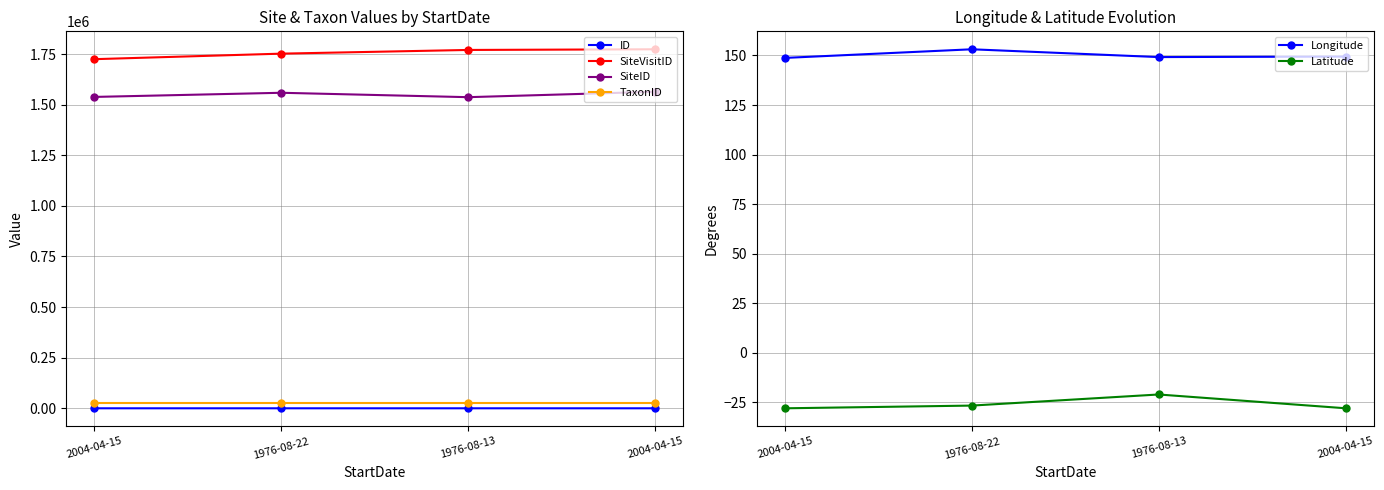

What is the sum of the SiteVisitID values at 1976-08-13 and 2004-04-15?

3543618.0